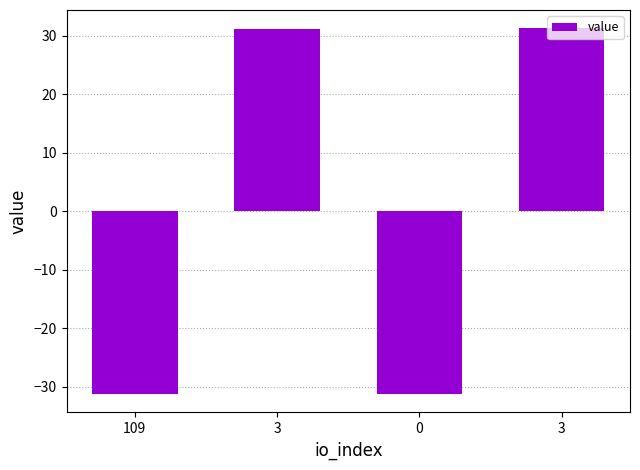

What is the label of the 1st bar from the right?

3